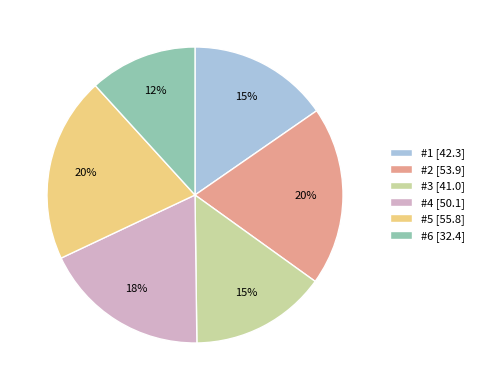

To the nearest percent, what portion does #3 [41.0] represent?

15%